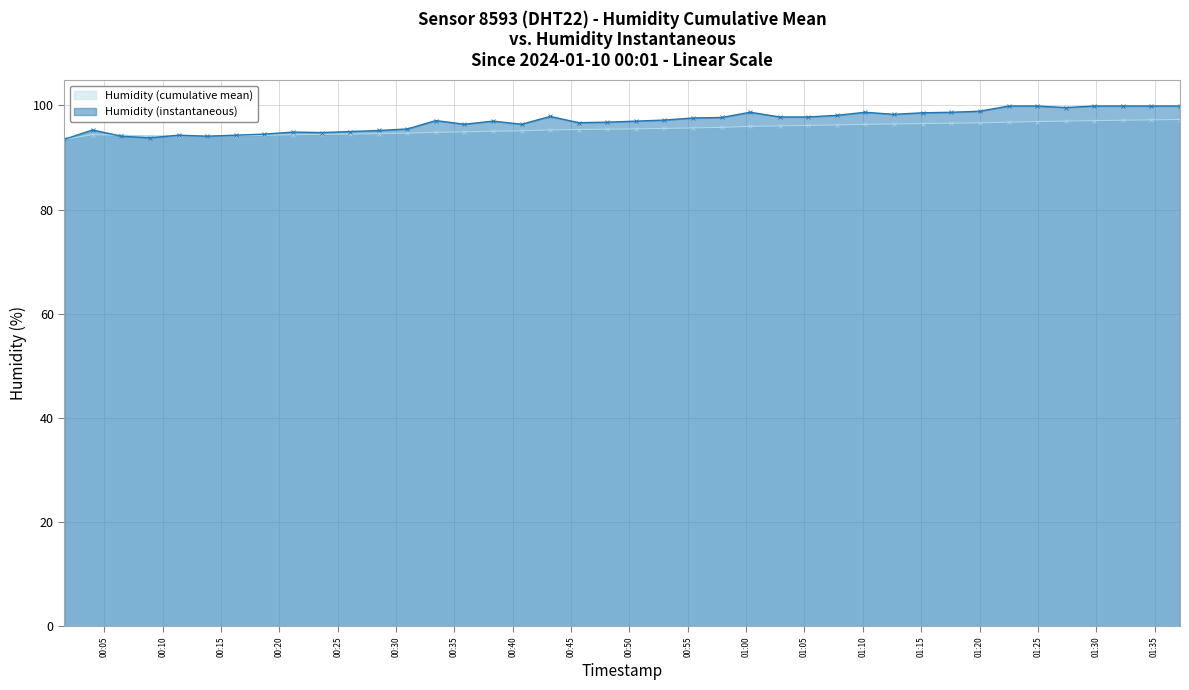

Which category has the lowest value across all series?

2024-01-10T00:01:33